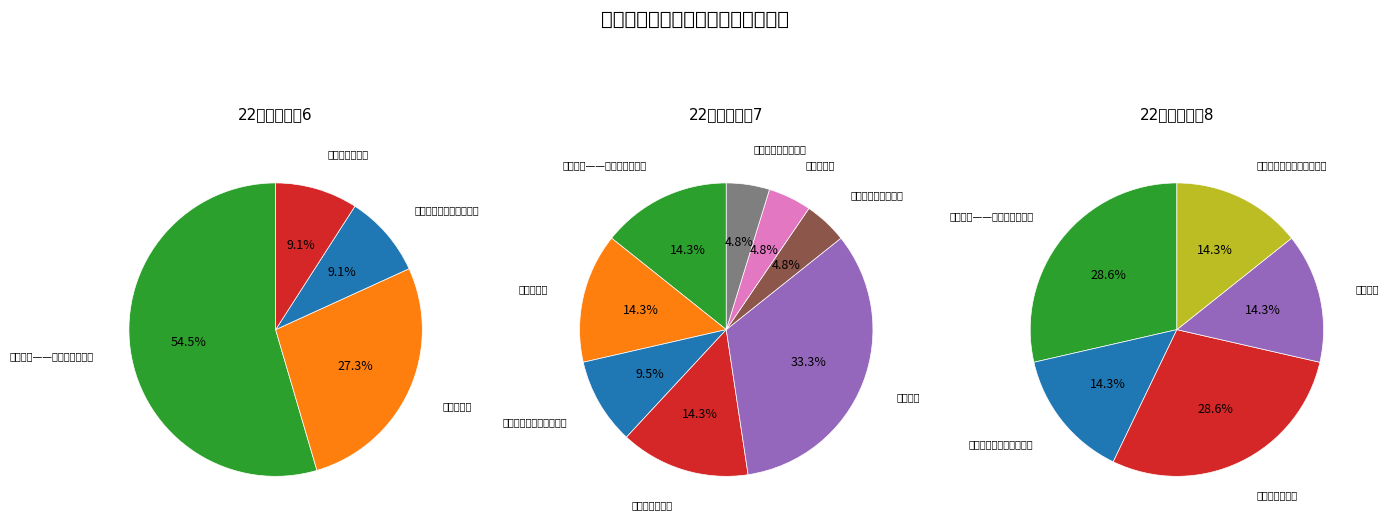

Do 生态文明——撑起美丽中国梦 and 人工智能与信息社会 together represent more than half of the pie?

No